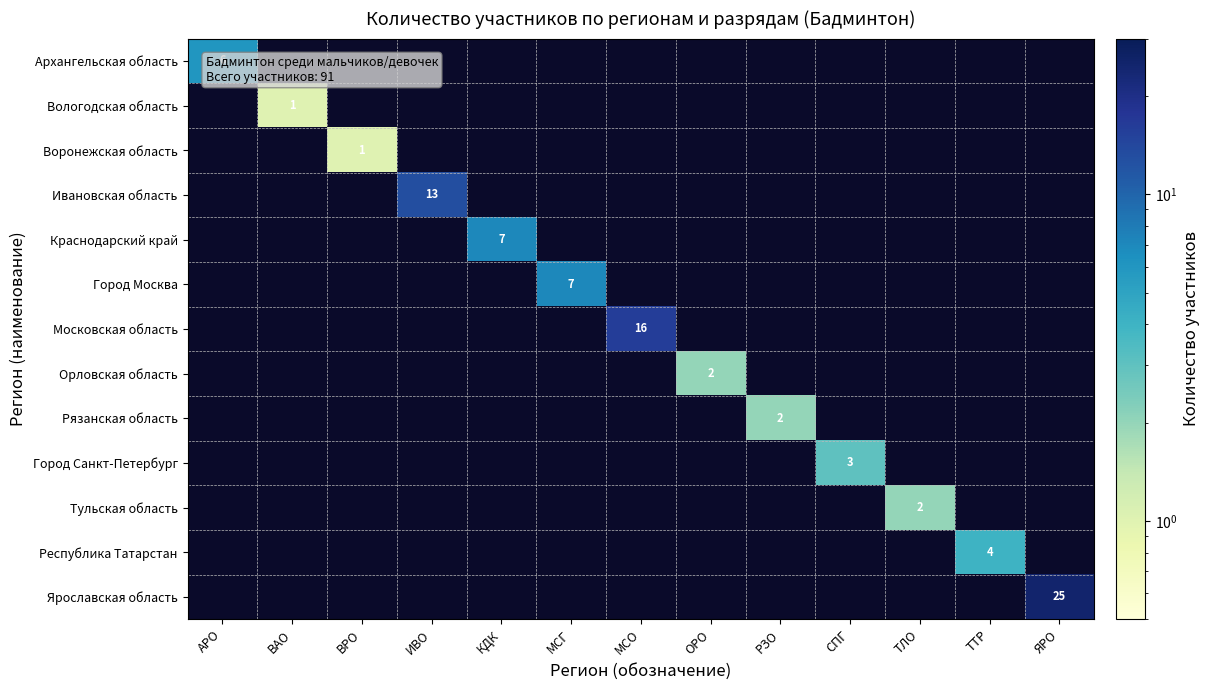

At how many categories does at least one series exceed 19?

1